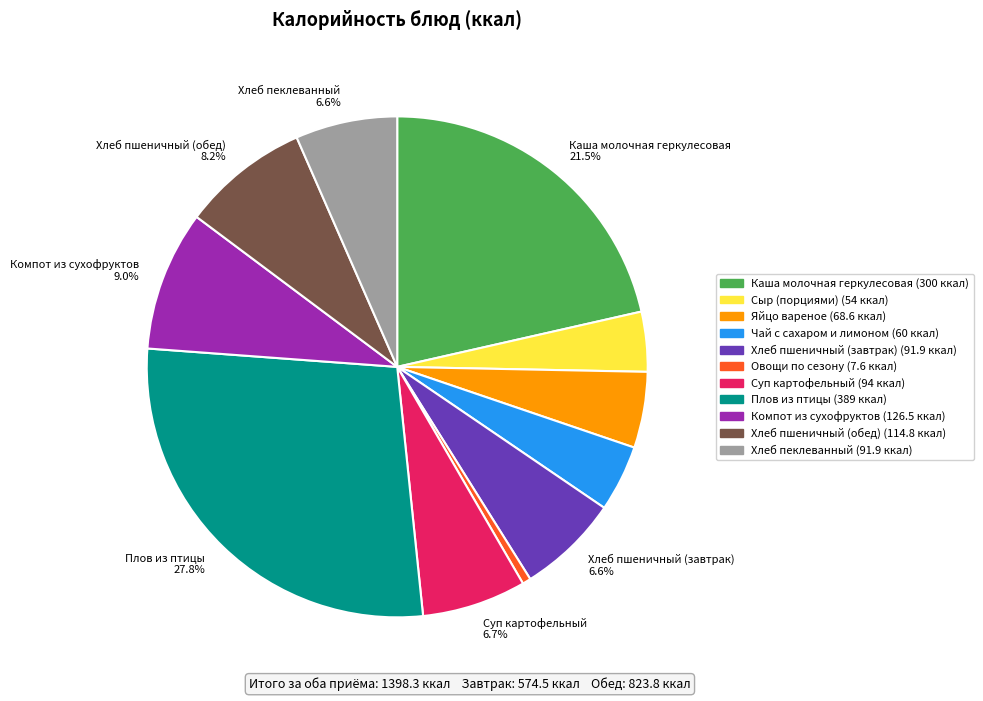

Is there any slice that represents more than half of the pie?

No